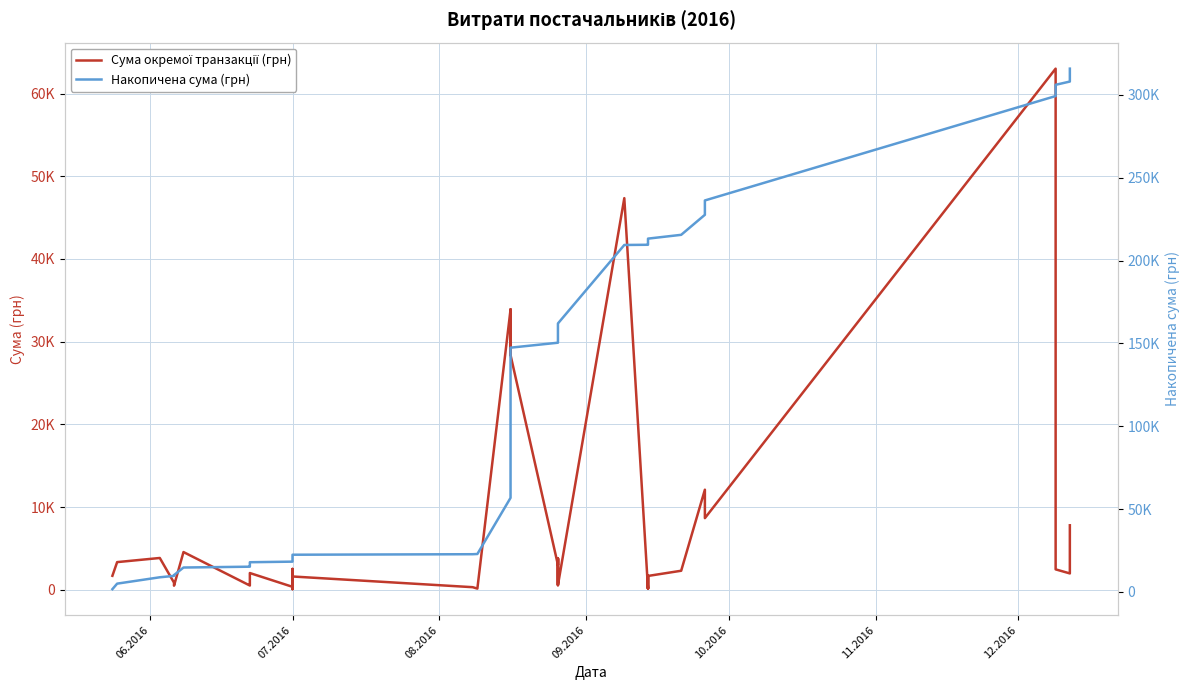

Is this an area chart (filled region under the line)?

No